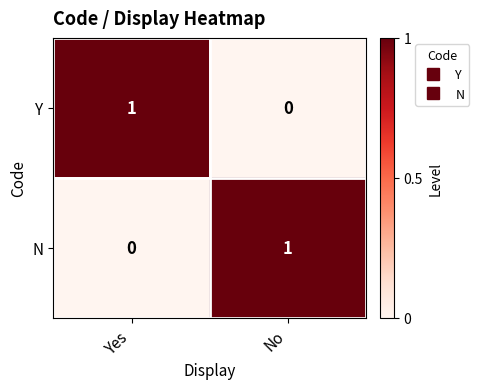

At which label does N reach its minimum?

Yes